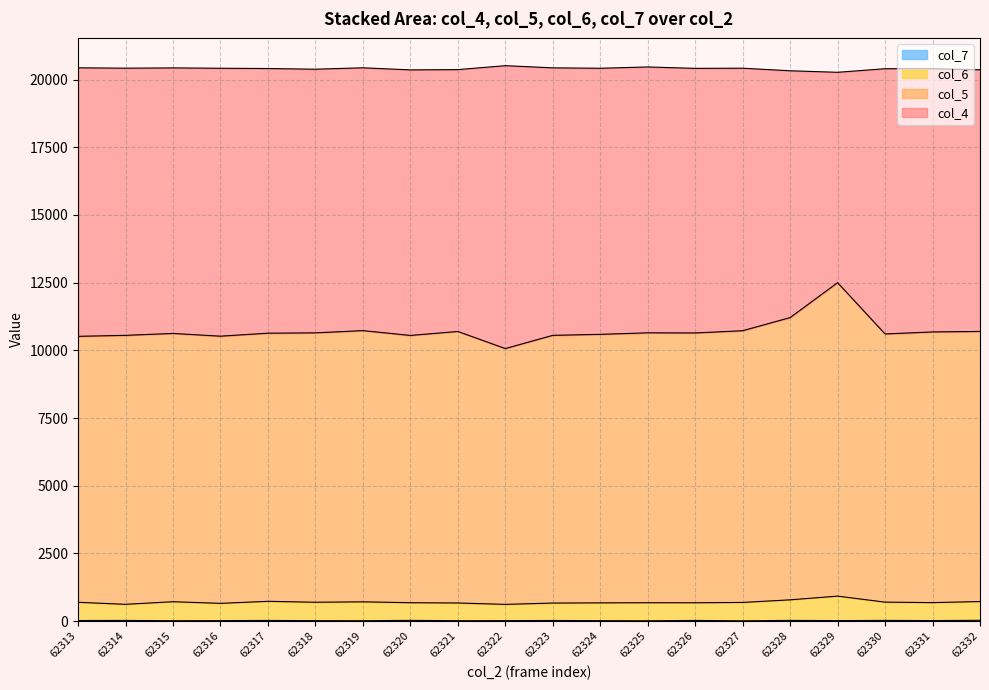

How many data points in col_6 are less than 689?

10